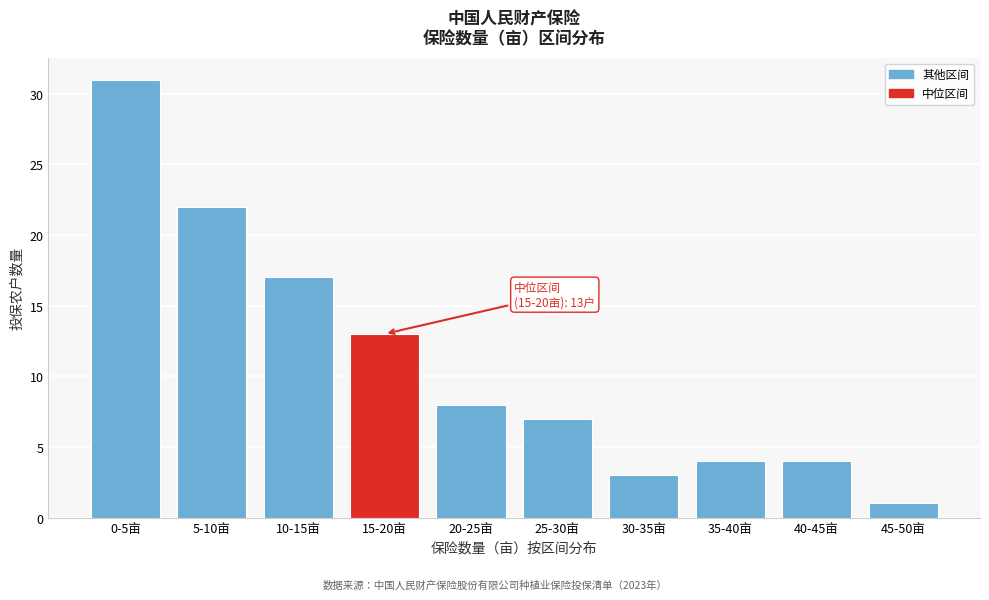

Reading left to right, transcribe all the data shown in this chart.

0-5亩=31	5-10亩=22	10-15亩=17	15-20亩=13	20-25亩=8	25-30亩=7	30-35亩=3	35-40亩=4	40-45亩=4	45-50亩=1